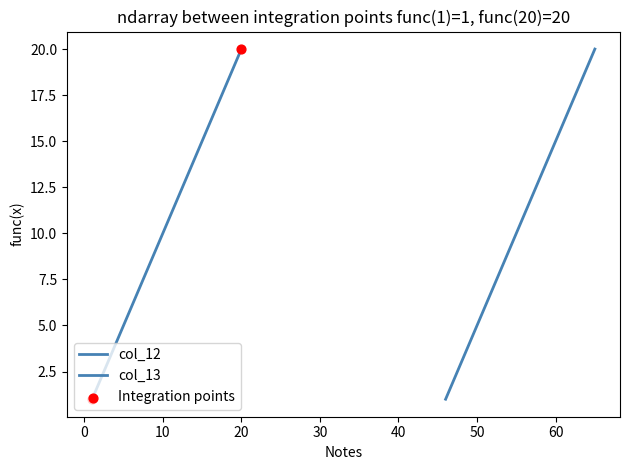

At which category is the sum across all series the highest?

20